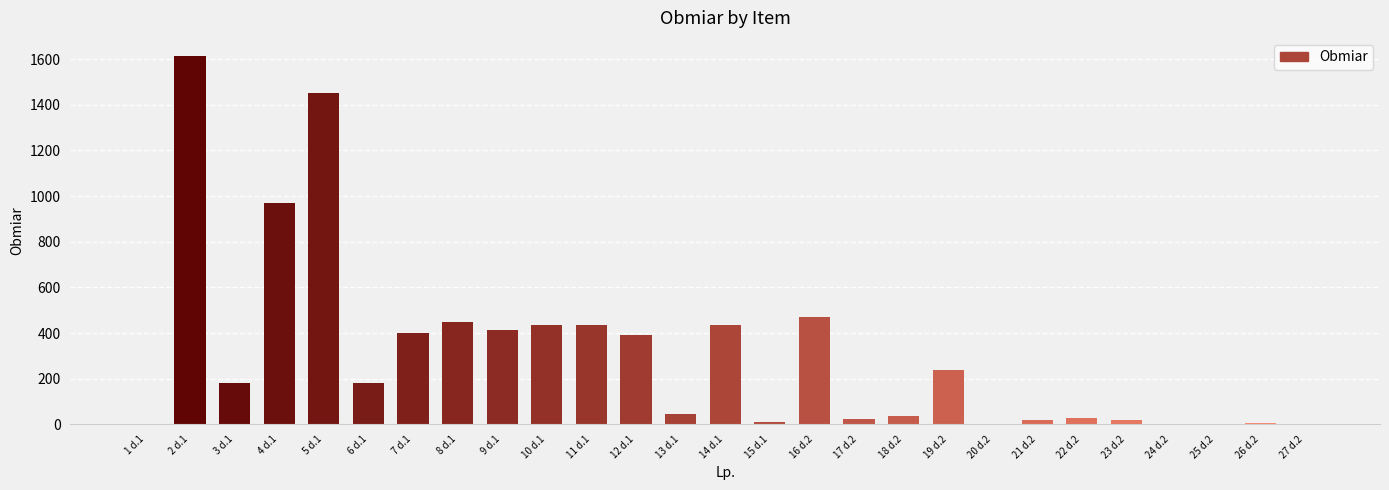

What is the change in value from 5 d.1 to 6 d.1?

-1272.0